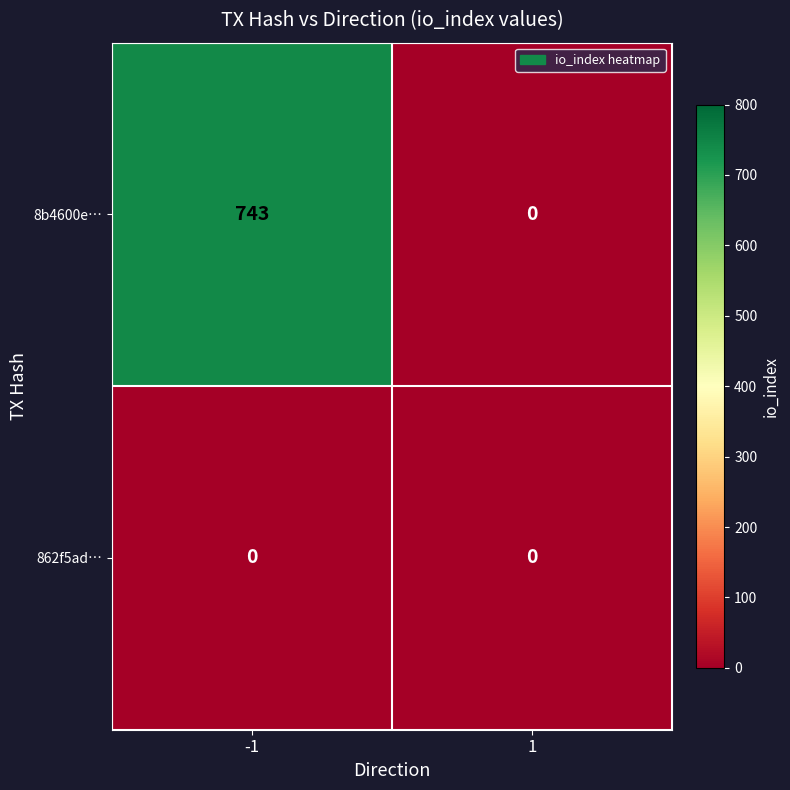

Reading right to left, list all the values displayed in this chart.

8b4600e…: 1=0	-1=743
862f5ad…: 1=0	-1=0